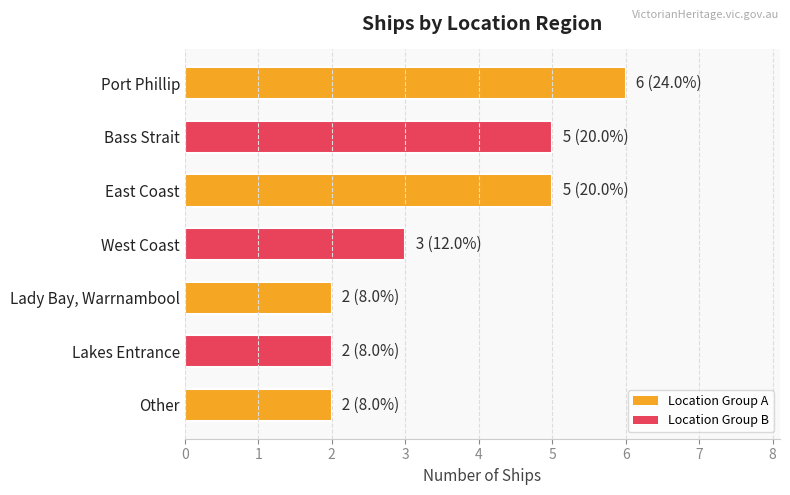

Read the value at Lakes Entrance.

2